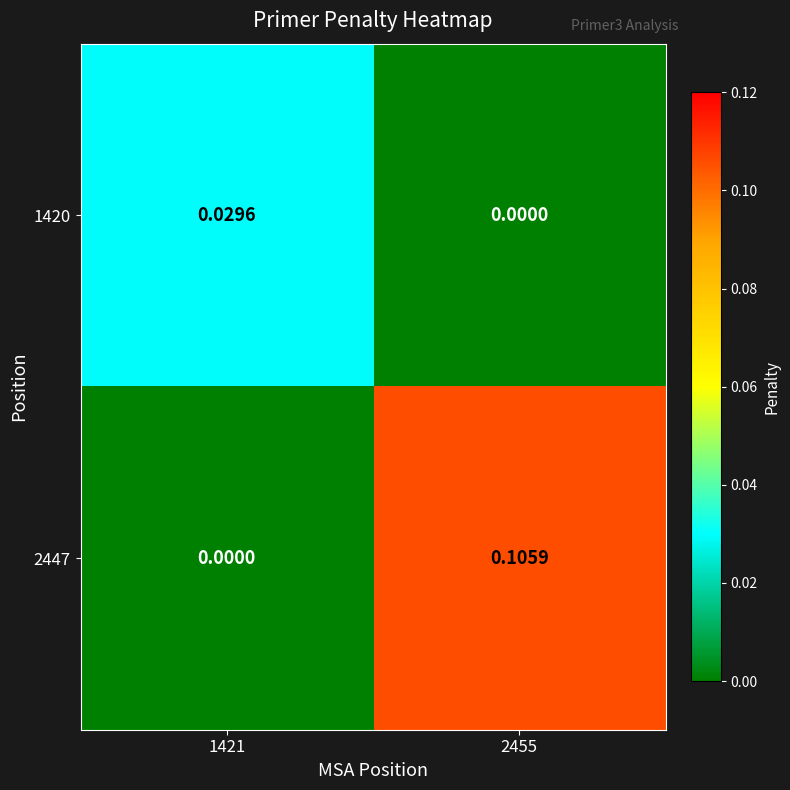

Is the value of 1420 at 1421 greater than the value of 2447 at 2455?

No